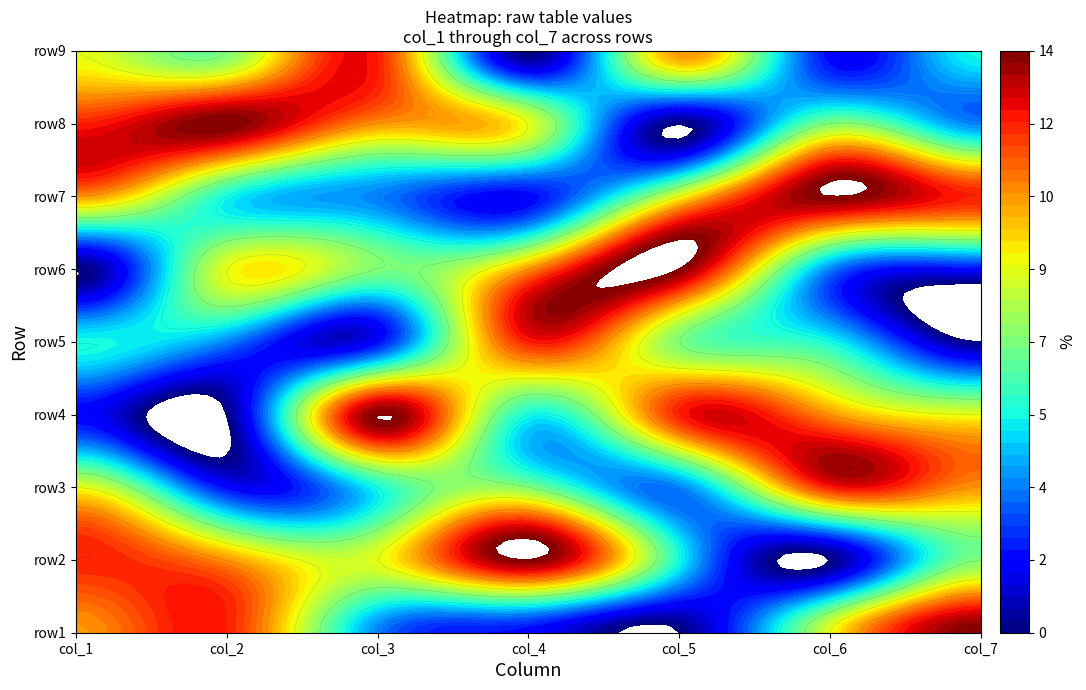

Is it true that row9 equals 2 at 0?

False